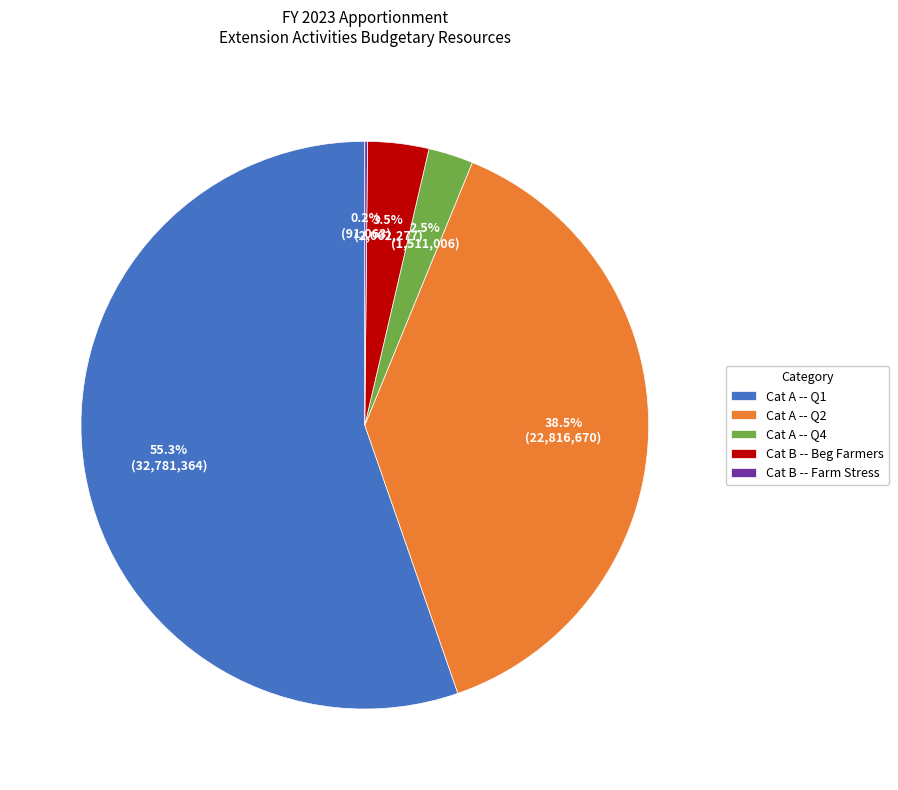

Which slice is the largest?

Cat A -- Q1